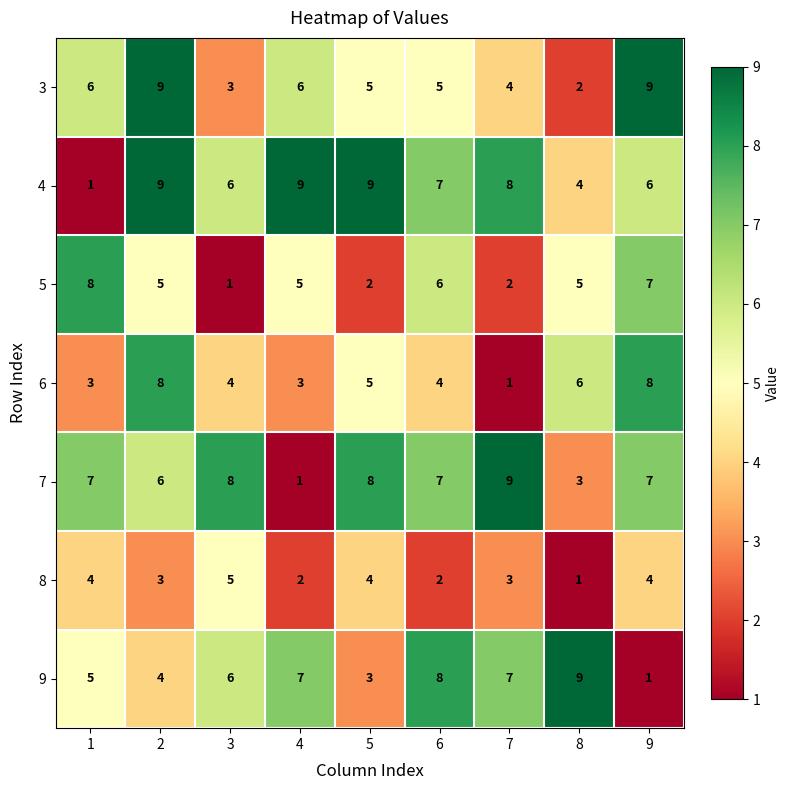

The value of 8 at 5 is 4. True or false?

True